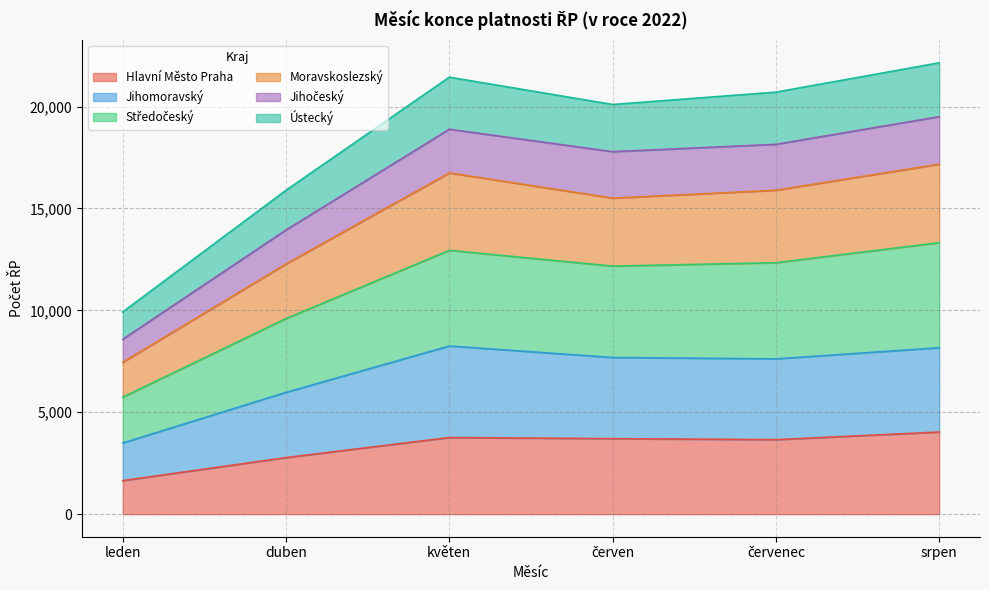

In Hlavní Město Praha, how many points are higher than both neighbors (excluding endpoints)?

1